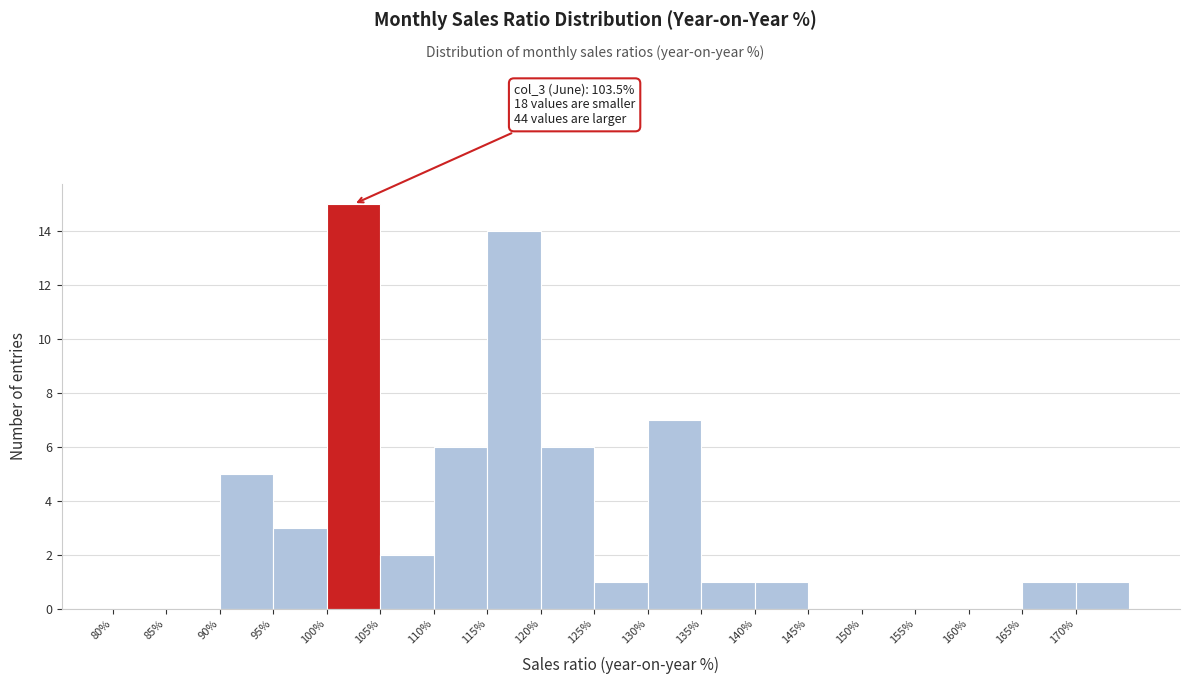

Over which range of the x-axis is the bar tallest?

100 to 105